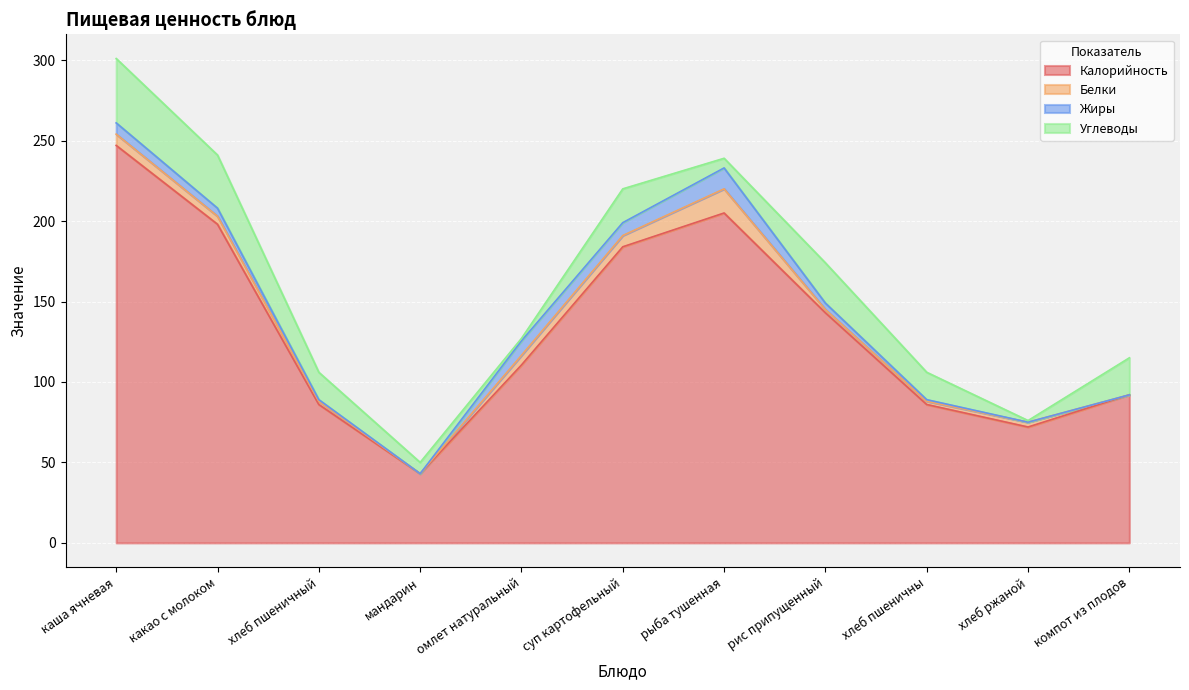

Reading right to left, extract all data points from this chart.

Калорийность: 92.0	72.0	86.0	143.0	205.0	184.0	110.5	43.0	86.0	198.0	247.0
Белки: 0.0	3.0	2.0	2.0	15.0	7.0	6.0	0.0	2.0	5.0	7.0
Жиры: 0.0	0.0	1.0	4.0	13.0	8.0	9.0	0.0	1.0	5.0	7.0
Углеводы: 23.0	1.0	17.0	25.0	6.0	21.0	1.5	7.0	17.0	33.0	40.0